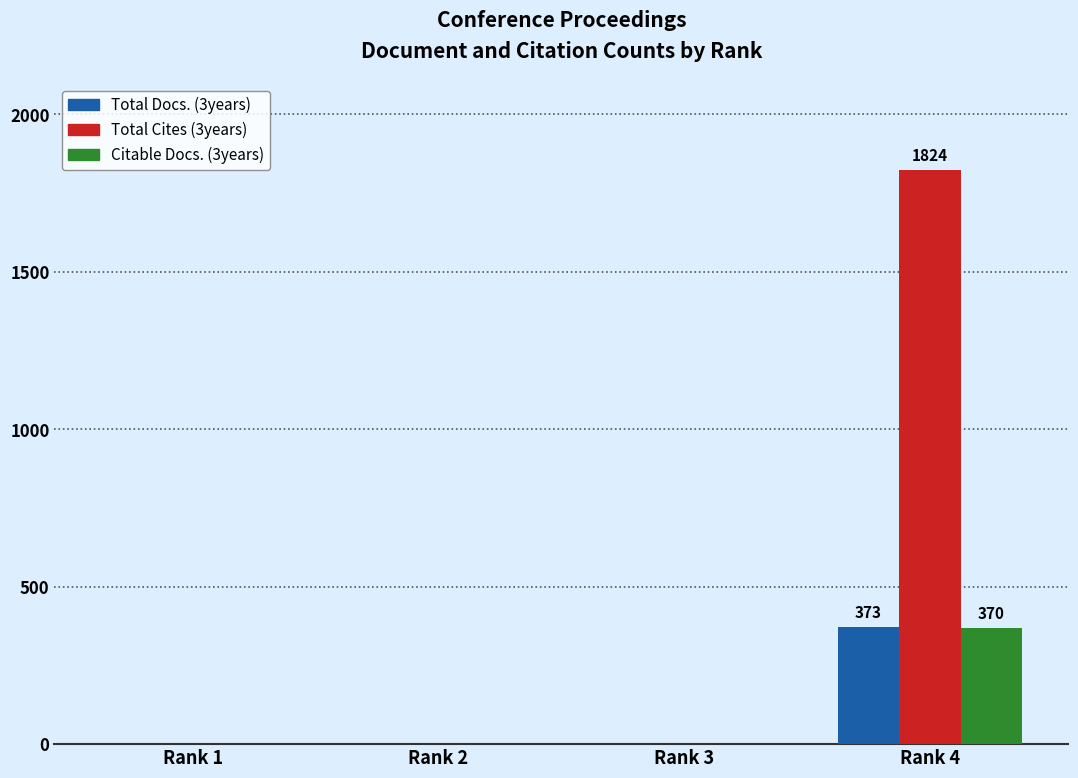

Which category has the highest value in the Total Docs. (3years) series?

Rank 4